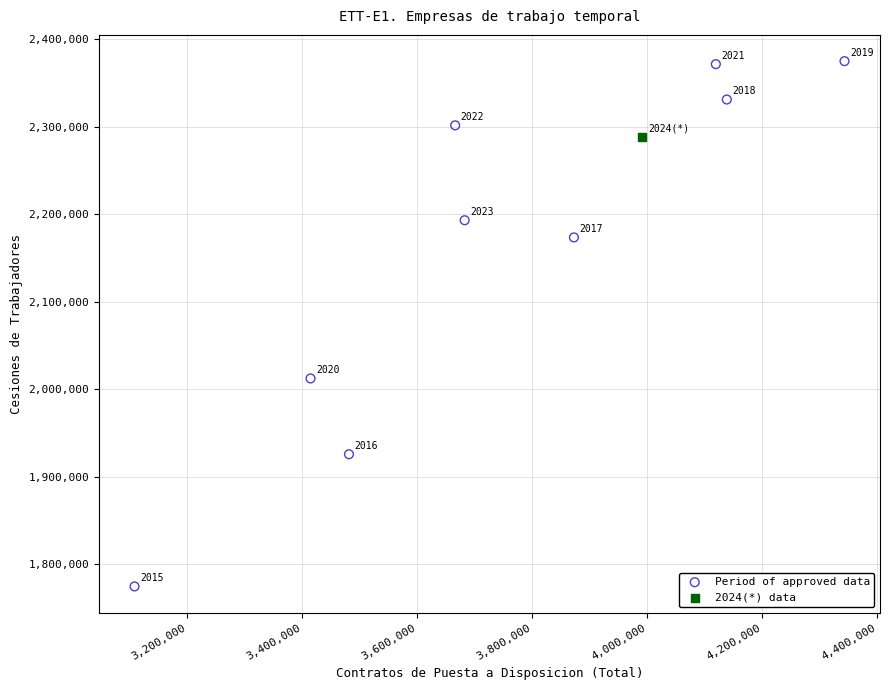

What are all the series names shown in the legend?

Period of approved data, 2024(*) data